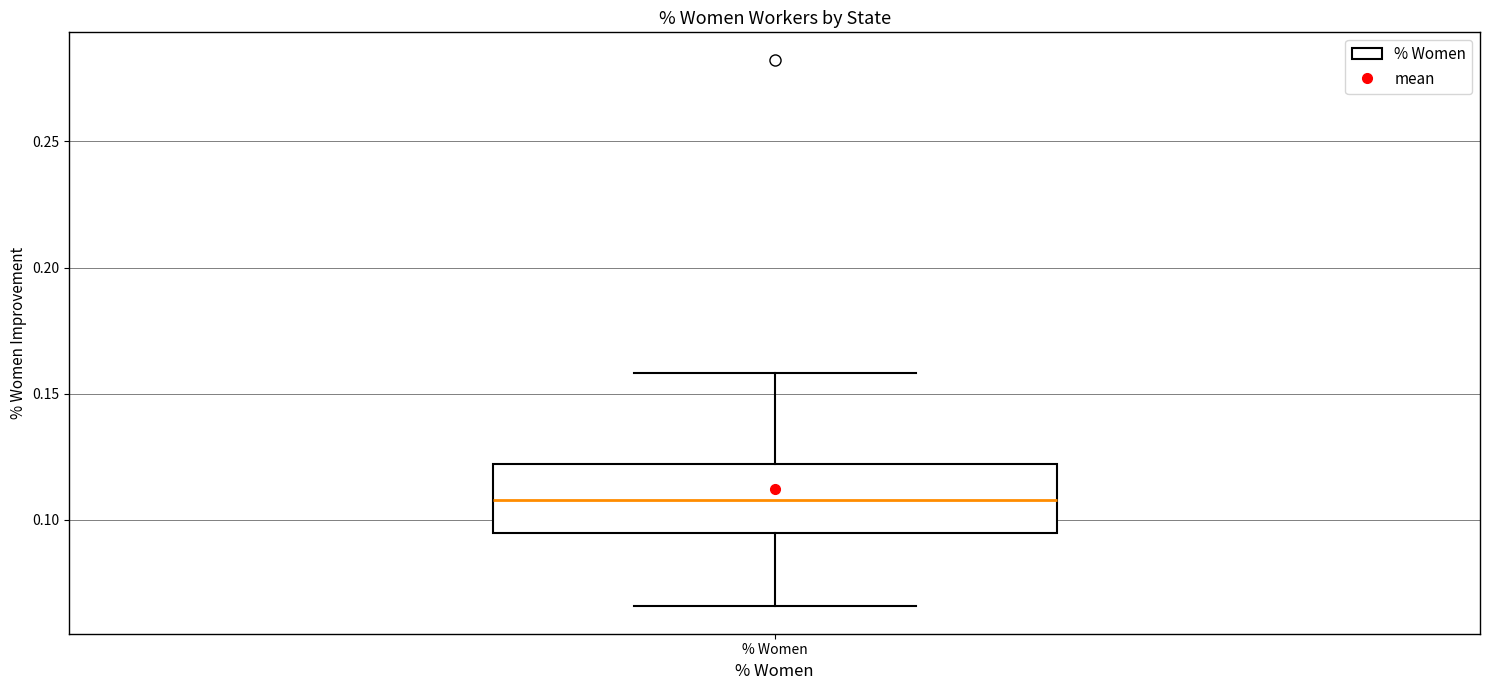

Where does the median line of the box for % Women sit on the y-axis? The values are not printed on the chart, so give them approximately, as read against the axis.

0.110